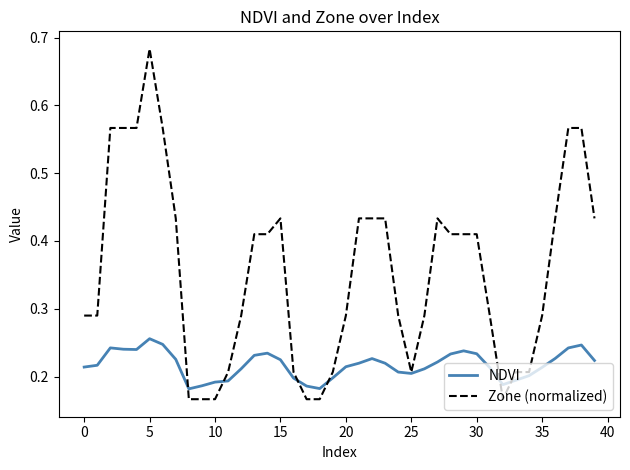

List the series in order of their peak value, lowest first.

NDVI, Zone (normalized)